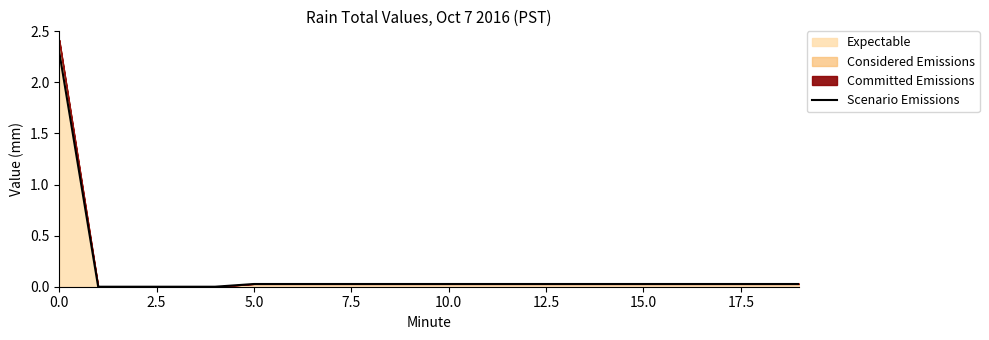

How many lines are shown in the chart?

1